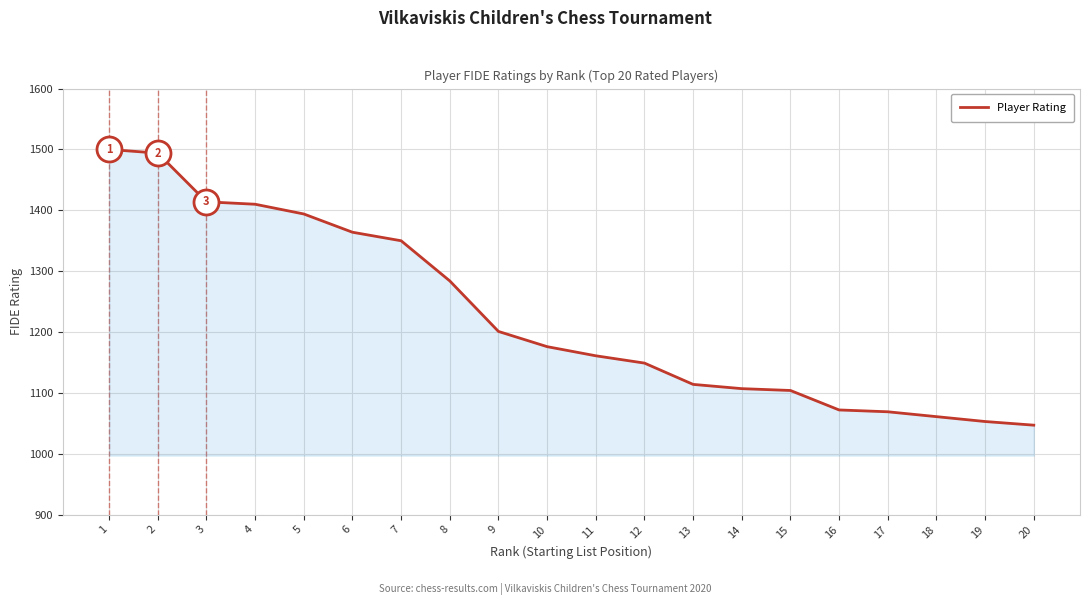

What is the difference between the values at 11 and 17?

92